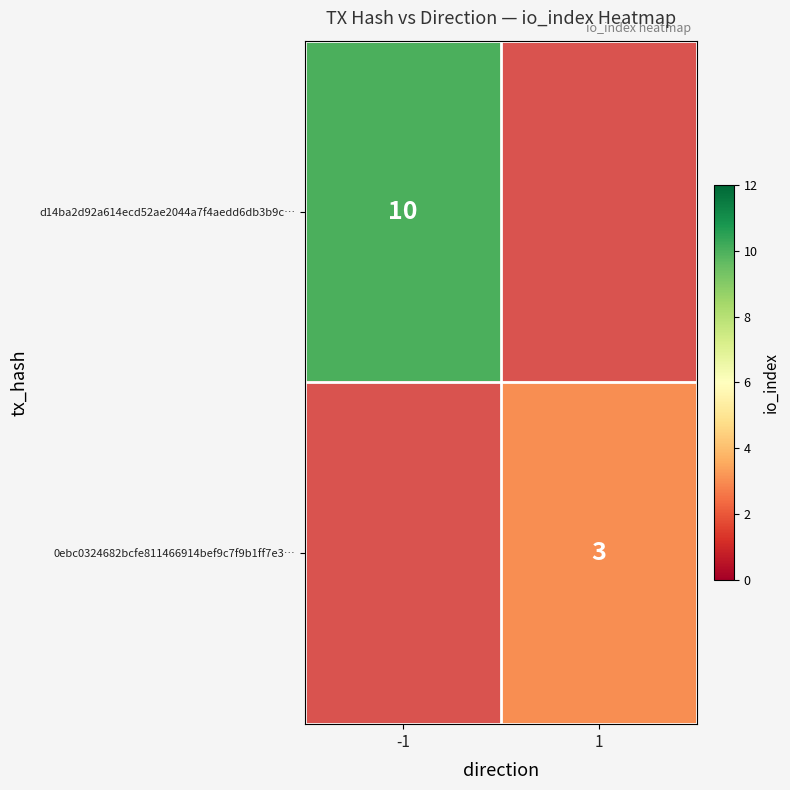

True or false: d14ba2d92a614ecd52ae2044a7f4aedd6db3b9c… has a value of 10 at -1.

True